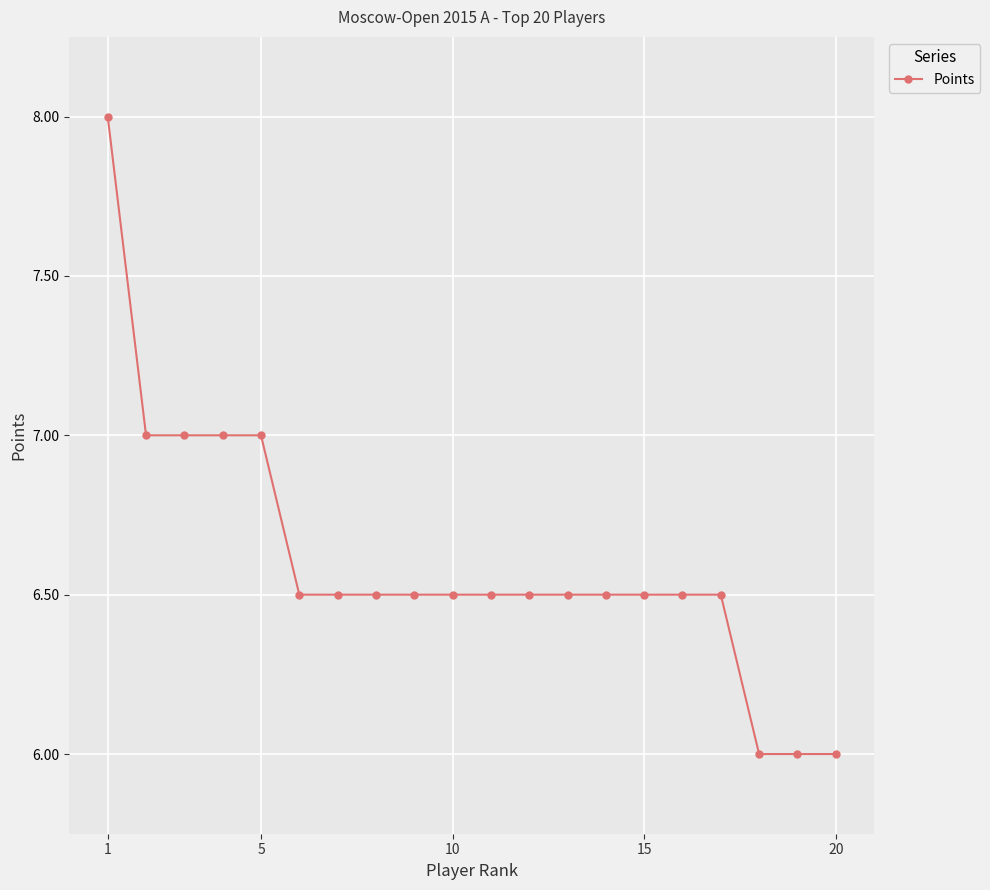

What is the sum of all values?

132.0